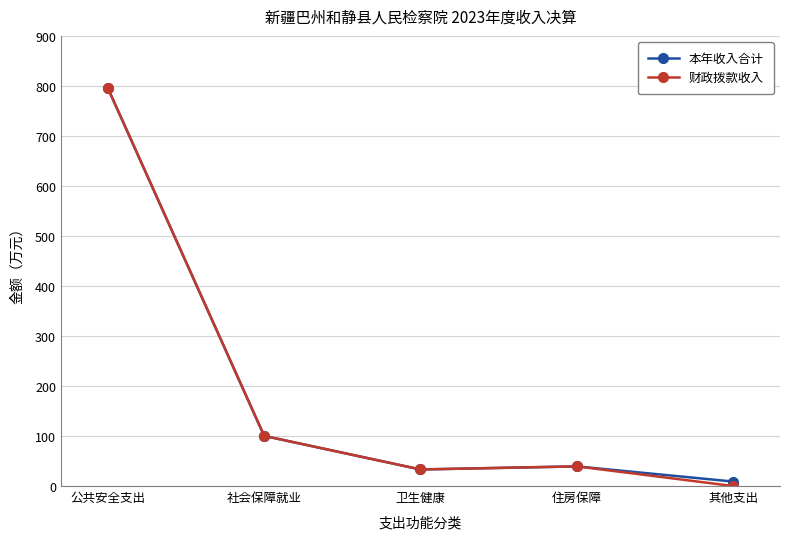

What is the total value across all series at 社会保障就业?

200.4